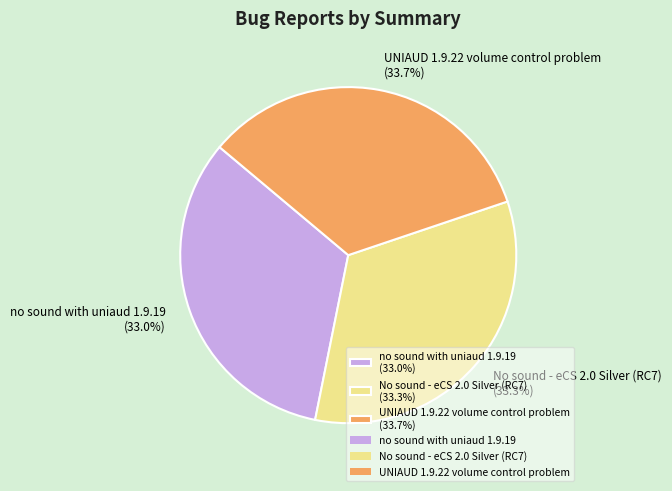

How many segments does this pie chart have?

3